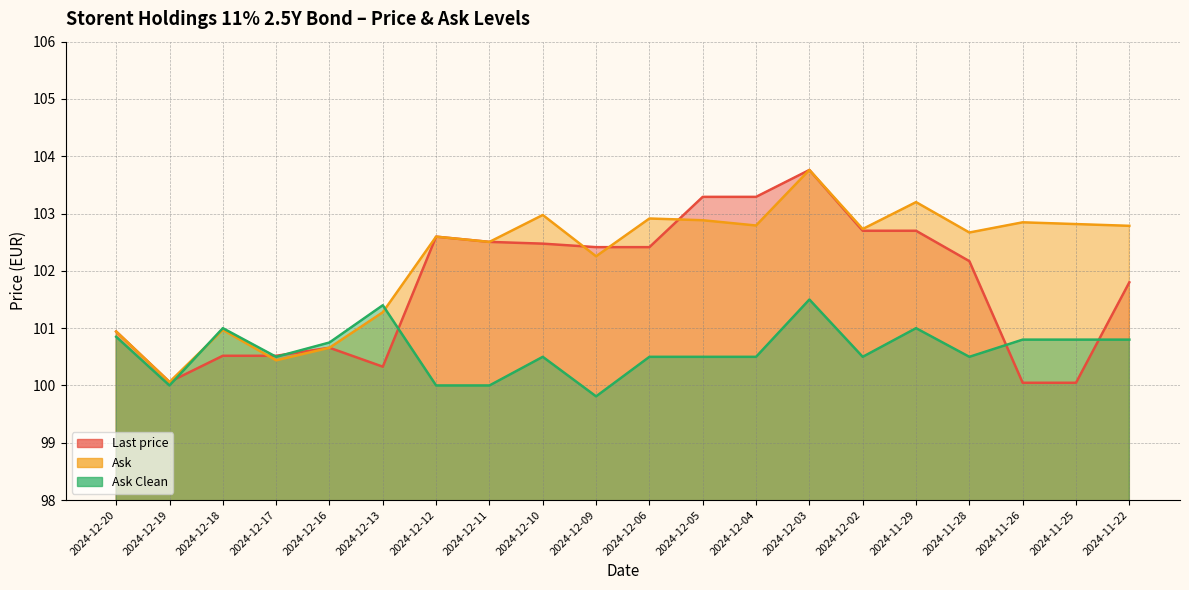

What is the smallest value displayed?

99.8